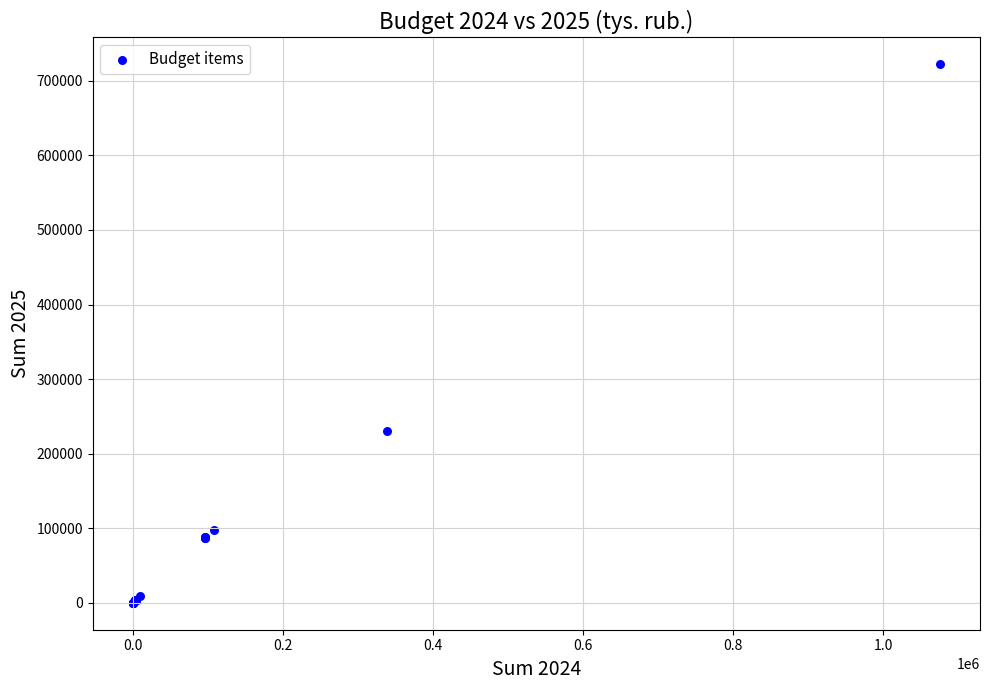

What Y value in the scatter plot is closest to 361061?

230901.0